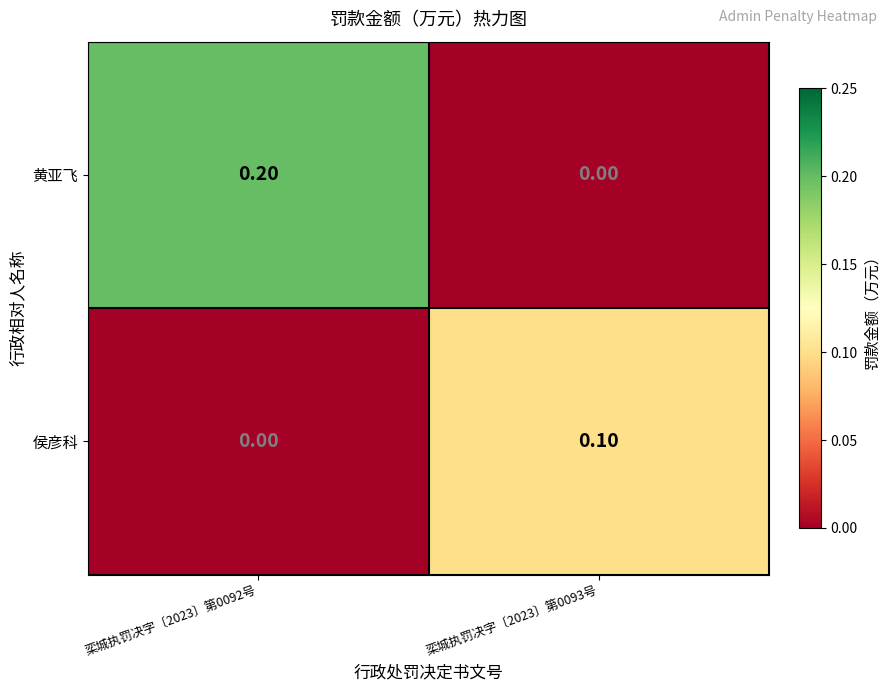

Which series changed the most between 栾城执罚决字〔2023〕第0092号 and 栾城执罚决字〔2023〕第0093号?

黄亚飞